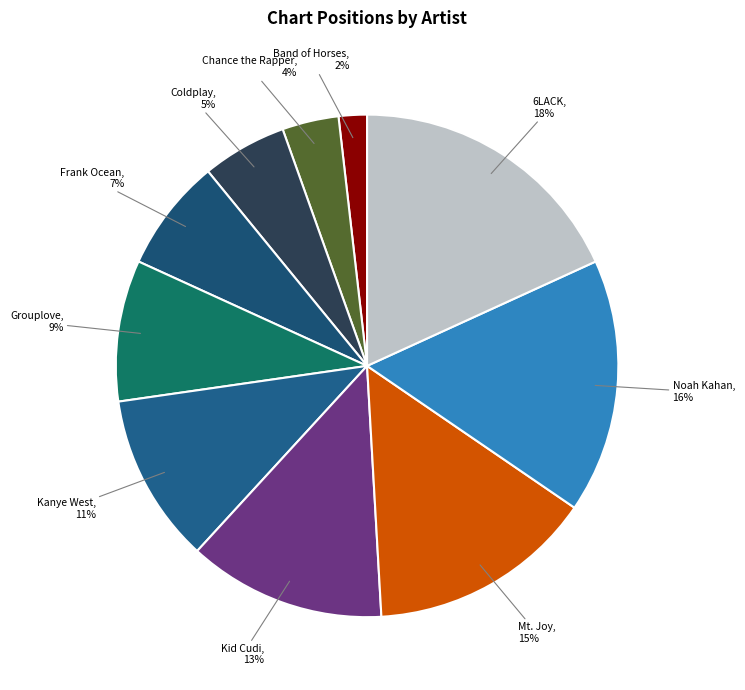

How many slices are in this pie chart?

10